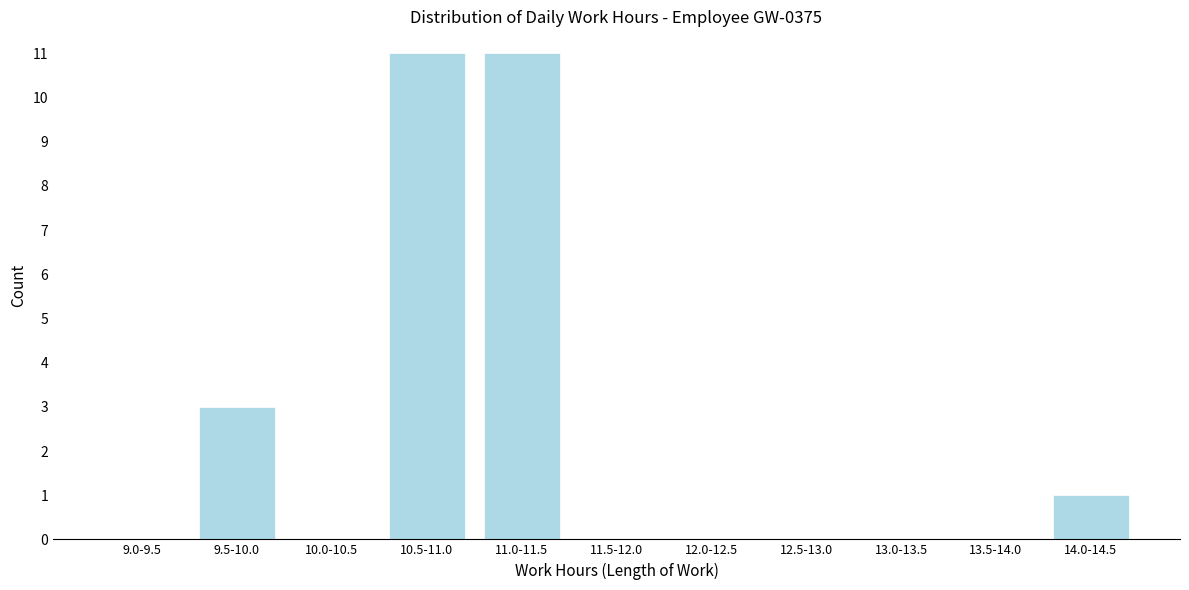

Reading left to right, list all the values displayed in this chart.

9.0-9.5=0	9.5-10.0=3	10.0-10.5=0	10.5-11.0=11	11.0-11.5=11	11.5-12.0=0	12.0-12.5=0	12.5-13.0=0	13.0-13.5=0	13.5-14.0=0	14.0-14.5=1